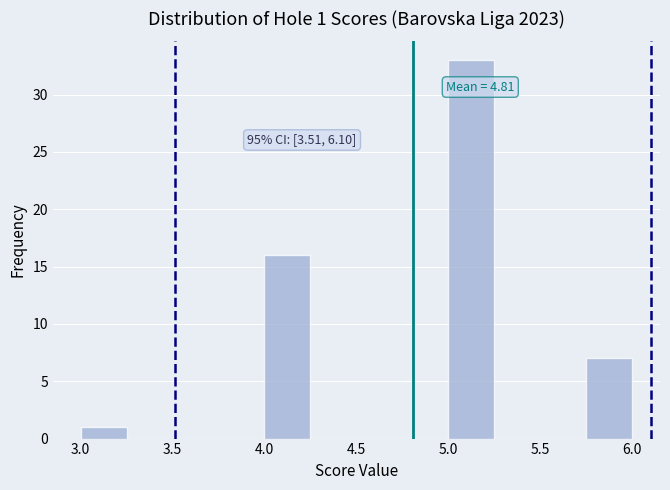

Over which range of the x-axis is the bar tallest?

5.00 to 5.25